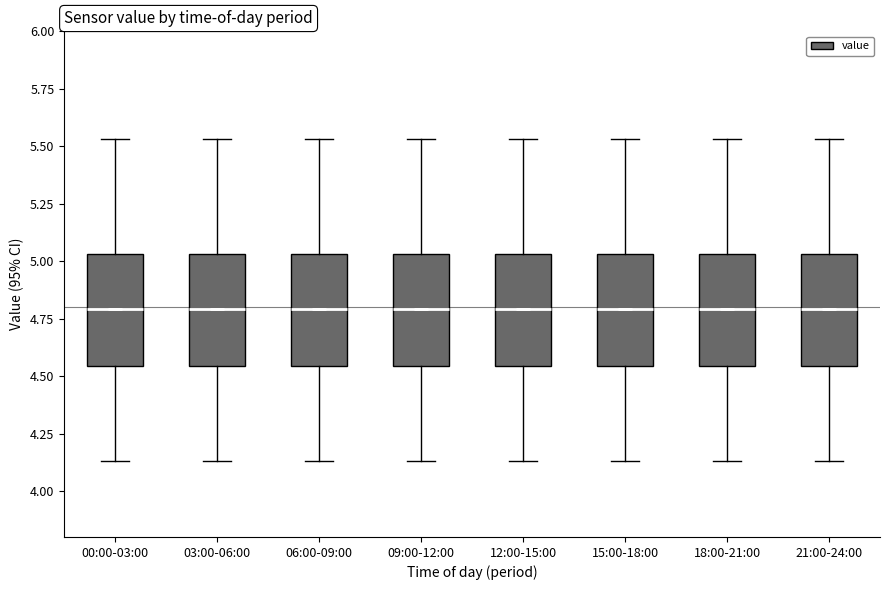

Reading left to right, read every box against the y-axis: the position of its median line, the range the box covers, and the ends of its whiskers. The values are not printed on the chart, so give them approximately, as read against the axis.

00:00-03:00: median 4.80, box 4.55 to 5.05, whiskers 4.15 to 5.55
03:00-06:00: median 4.80, box 4.55 to 5.05, whiskers 4.15 to 5.55
06:00-09:00: median 4.80, box 4.55 to 5.05, whiskers 4.15 to 5.55
09:00-12:00: median 4.80, box 4.55 to 5.05, whiskers 4.15 to 5.55
12:00-15:00: median 4.80, box 4.55 to 5.05, whiskers 4.15 to 5.55
15:00-18:00: median 4.80, box 4.55 to 5.05, whiskers 4.15 to 5.55
18:00-21:00: median 4.80, box 4.55 to 5.05, whiskers 4.15 to 5.55
21:00-24:00: median 4.80, box 4.55 to 5.05, whiskers 4.15 to 5.55